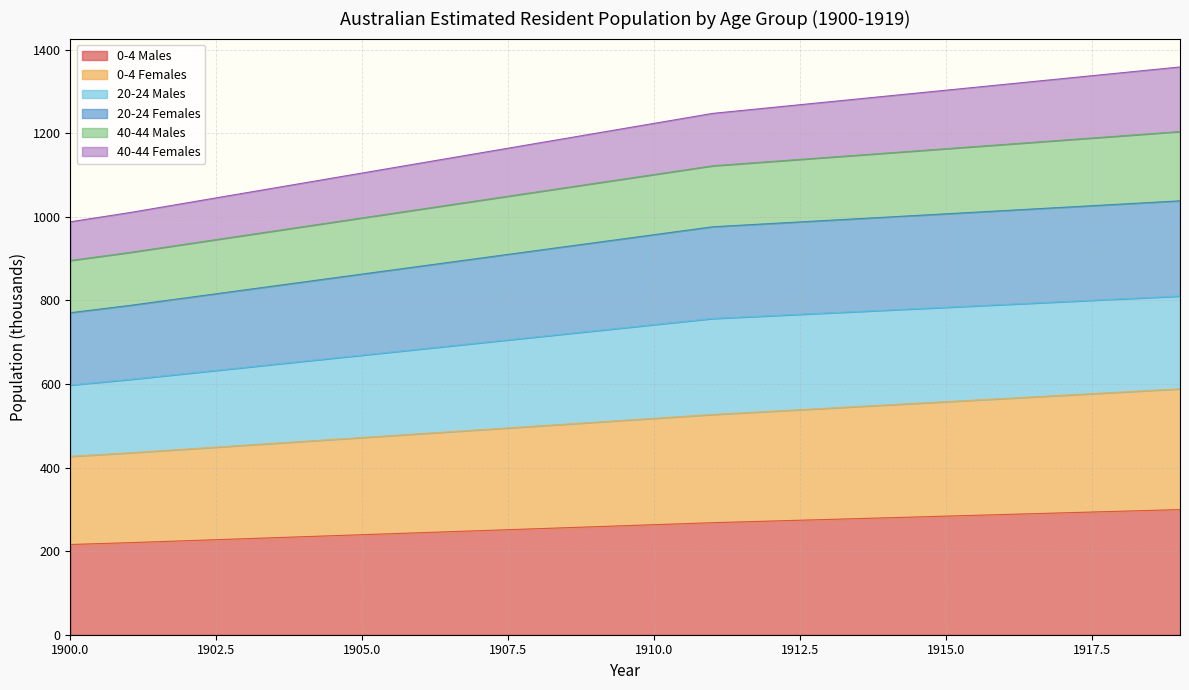

Which label corresponds to the largest value in the chart?

1919